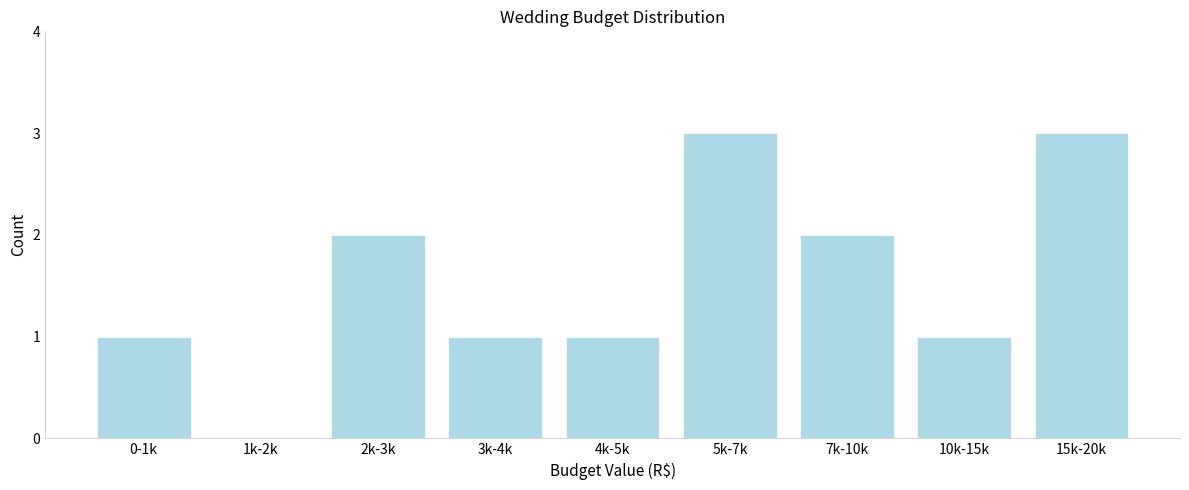

Reading left to right, extract all data points from this chart.

0-1k=1	1k-2k=0	2k-3k=2	3k-4k=1	4k-5k=1	5k-7k=3	7k-10k=2	10k-15k=1	15k-20k=3